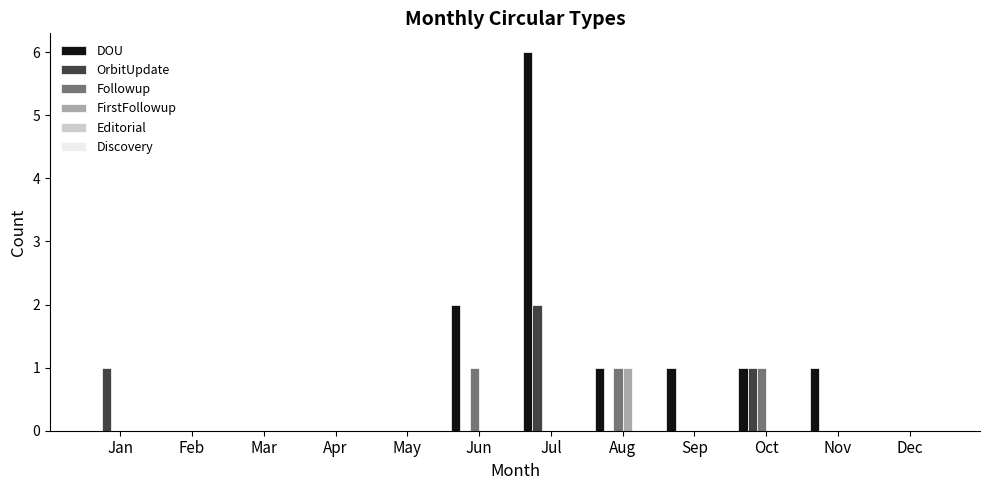

Between Mar and Jul, which series saw the biggest shift?

DOU